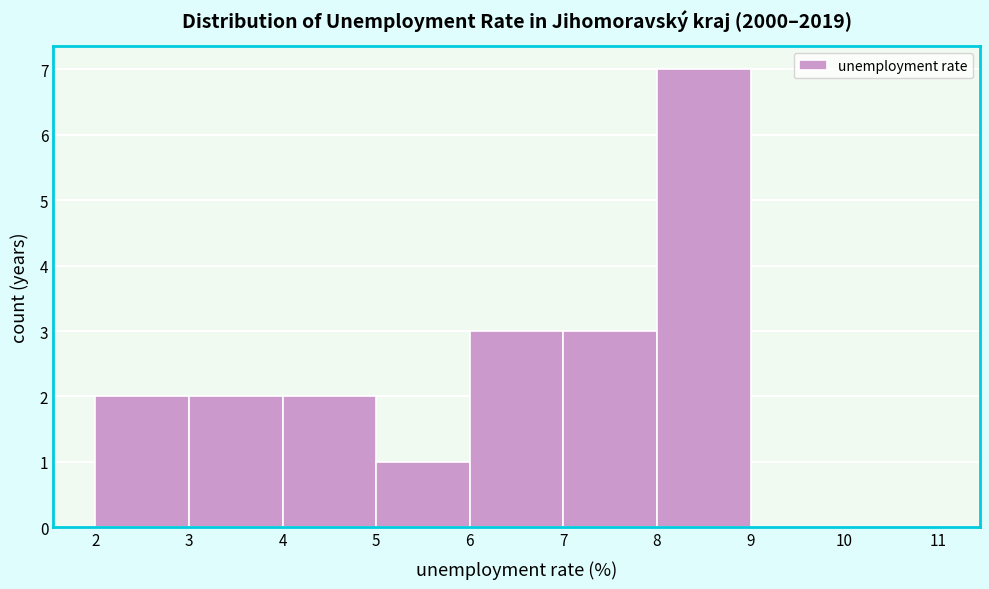

Over which range of the x-axis is the bar tallest?

8 to 9